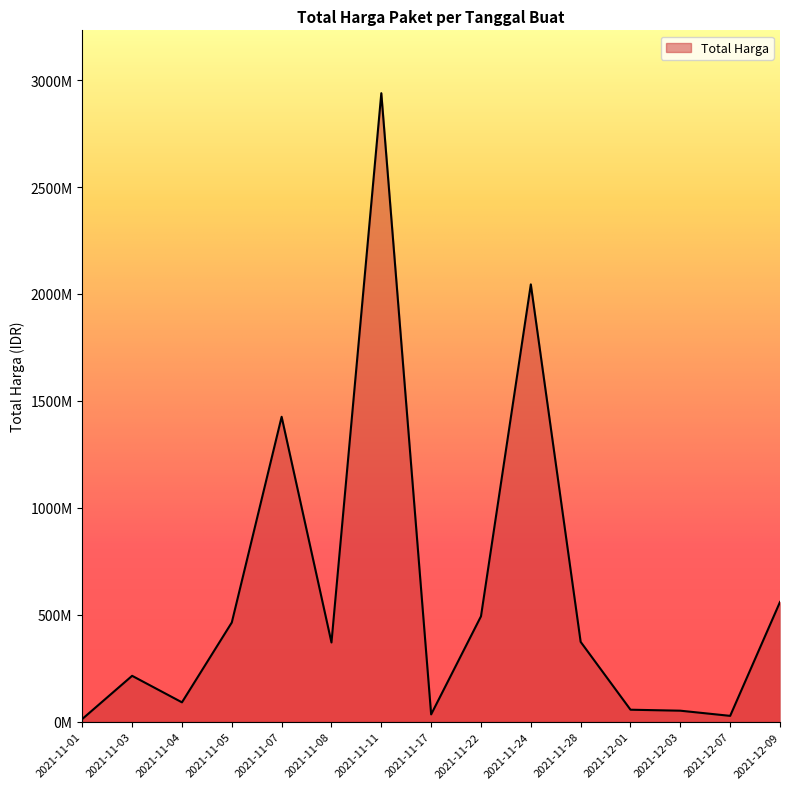

Does the chart display data point markers on the line(s)?

No